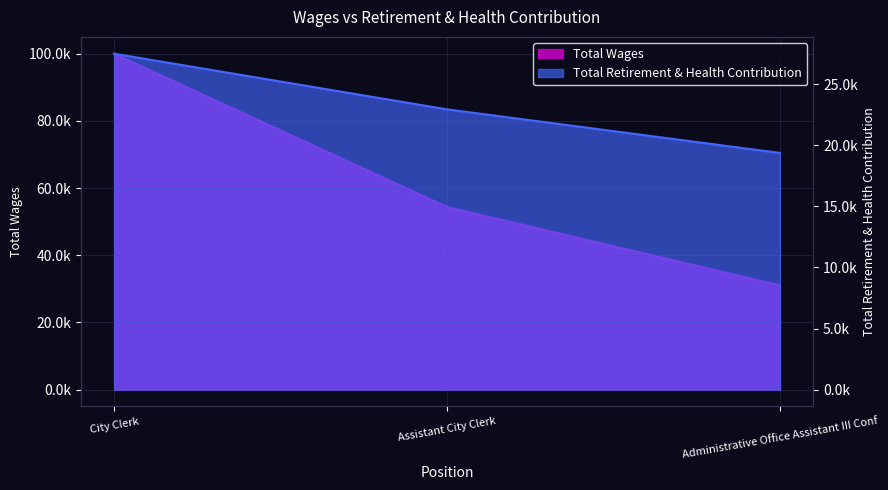

Reading left to right, transcribe all the data shown in this chart.

Total Wages: 100023	54369	31041
Total Retirement & Health Contribution: 27495	22940	19372